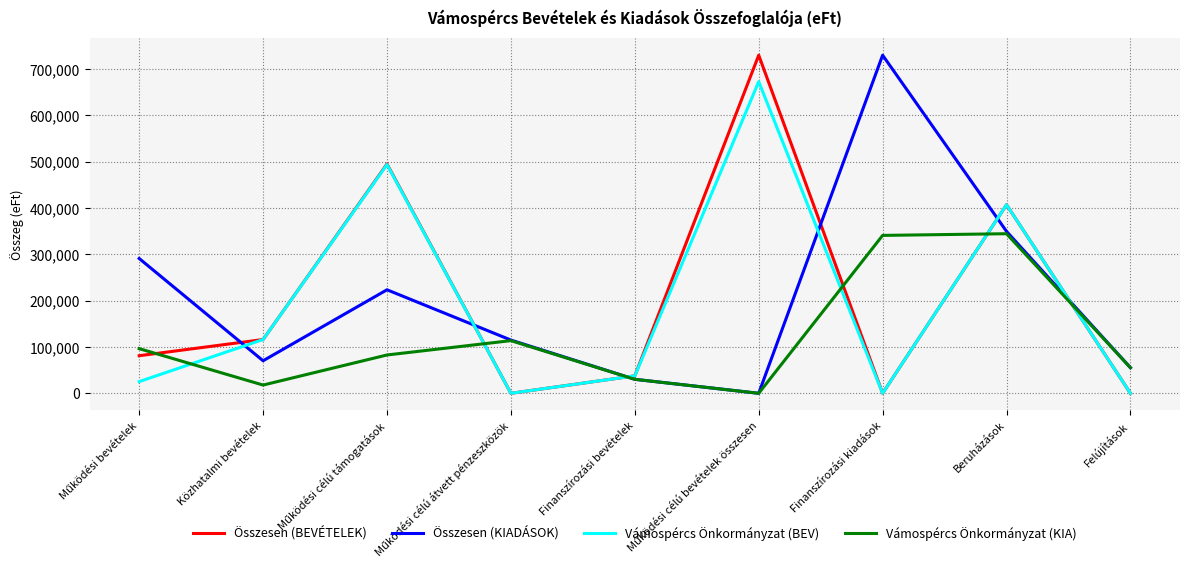

What is the spread (max minus min) of values at Közhatalmi bevételek?

98208